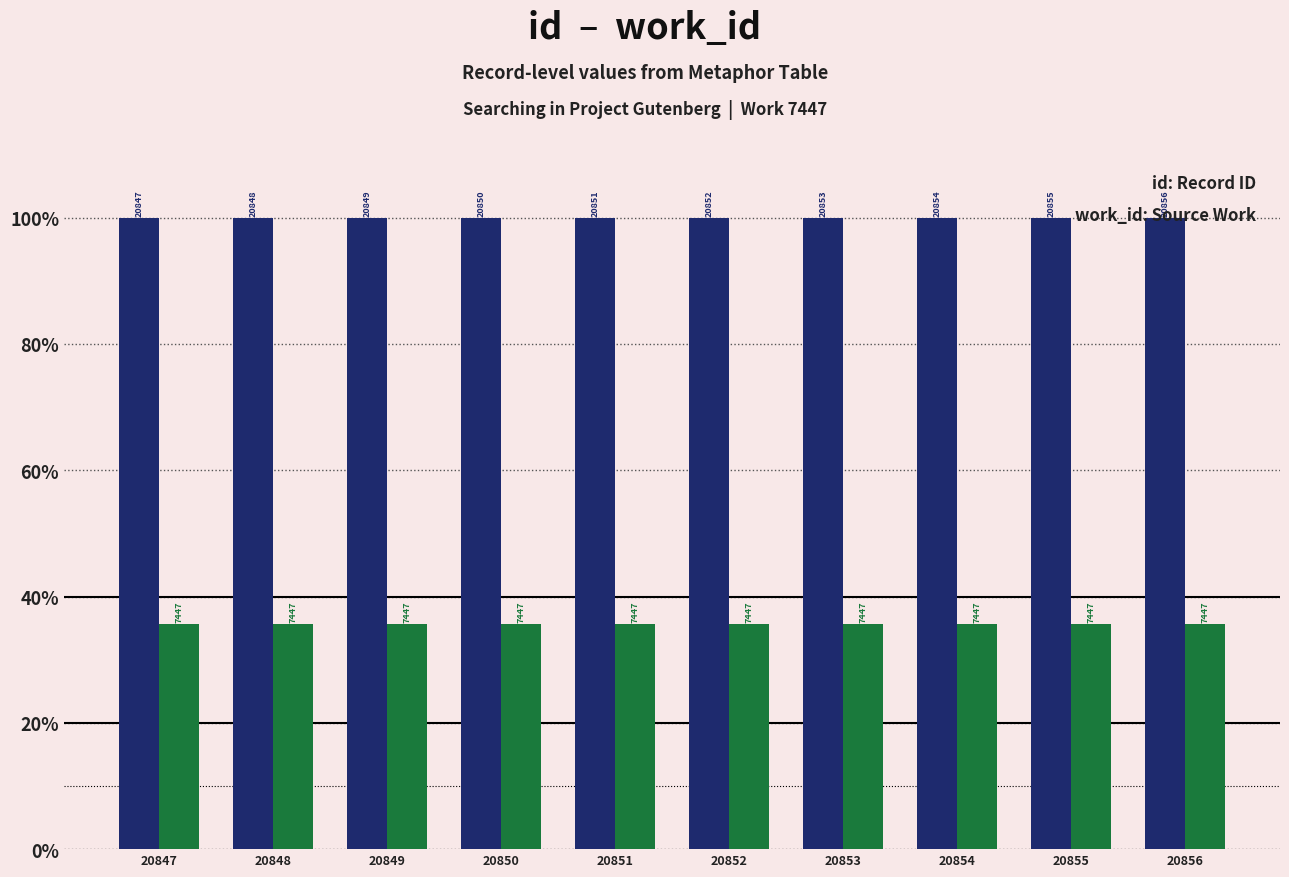

Reading right to left, transcribe all the data shown in this chart.

id: 20856=100.0	20855=100.0	20854=100.0	20853=100.0	20852=100.0	20851=100.0	20850=100.0	20849=100.0	20848=100.0	20847=100.0
work_id: 20856=35.7	20855=35.7	20854=35.7	20853=35.7	20852=35.7	20851=35.7	20850=35.7	20849=35.7	20848=35.7	20847=35.7